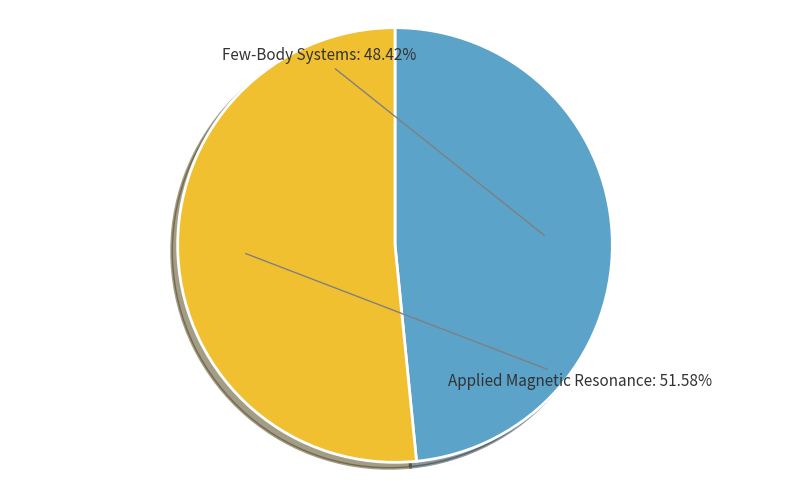

What is the ratio of the value at Applied Magnetic Resonance to the value at Few-Body Systems?

1.1